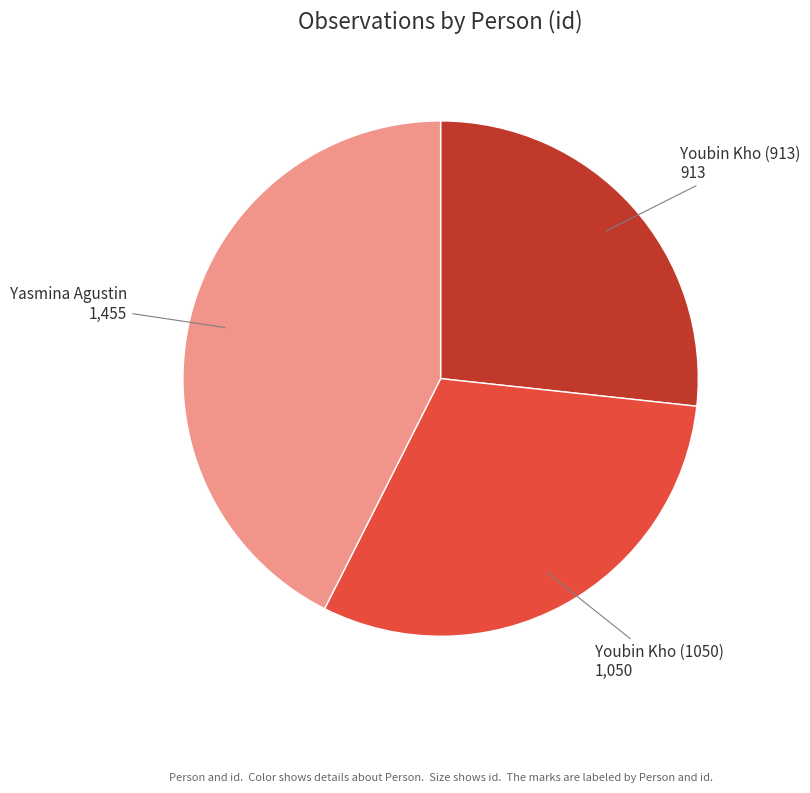

Combined, do Youbin Kho (913) and Youbin Kho (1050) account for over 50%?

Yes